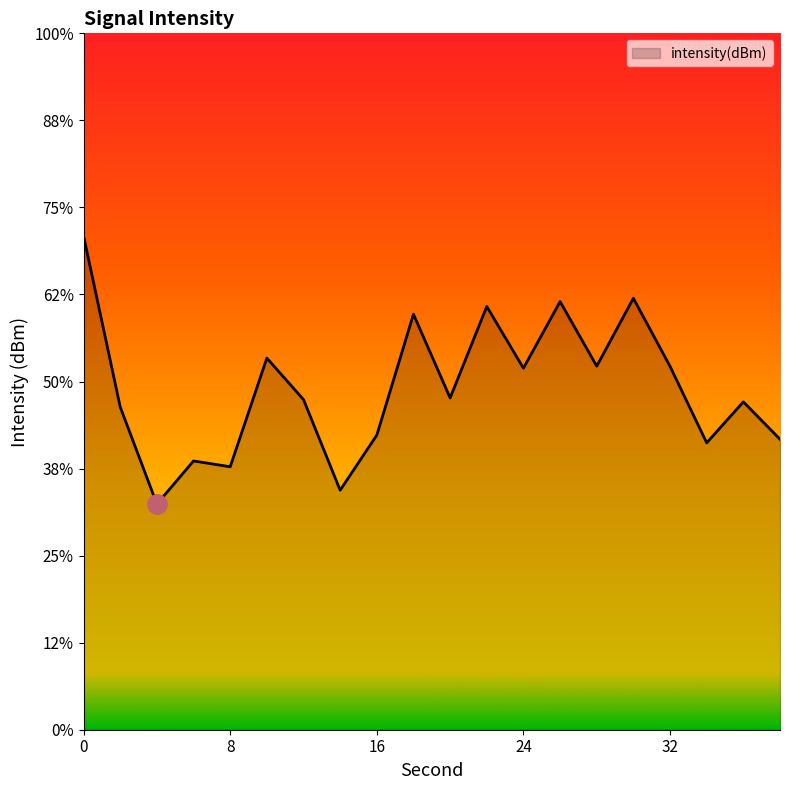

Reading right to left, extract all data points from this chart.

38=-133.3	36=-131.2	34=-133.5	32=-129.1	30=-125.2	28=-129.1	26=-125.4	24=-129.2	22=-125.7	20=-130.9	18=-126.1	16=-133.1	14=-136.2	12=-131.0	10=-128.7	8=-134.9	6=-134.6	4=-137.0	2=-131.5	0=-121.6